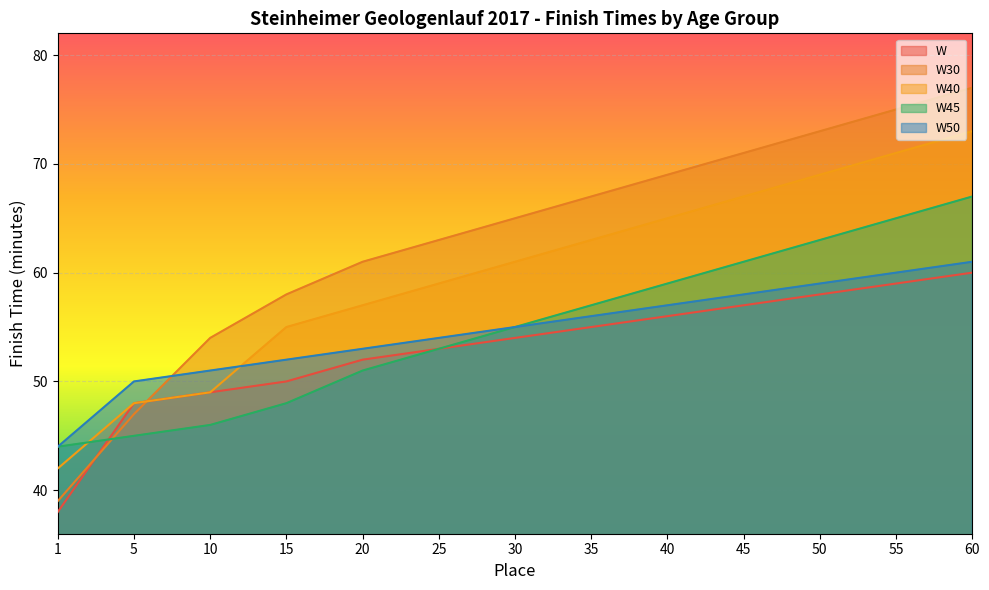

What is the lowest value of the W50 series?

44